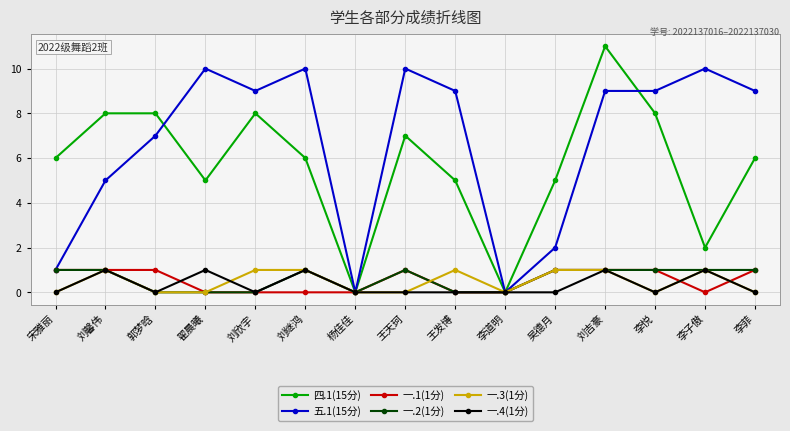

The value of 一.1(1分) at 郭梦晗 is 2. True or false?

False